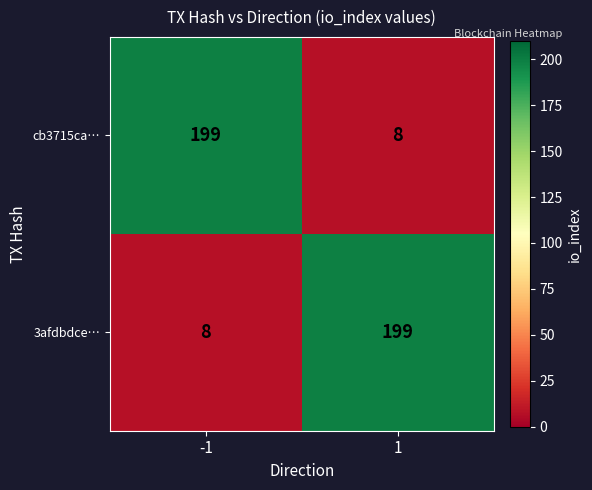

What is the difference between the highest and lowest values at 1?

191